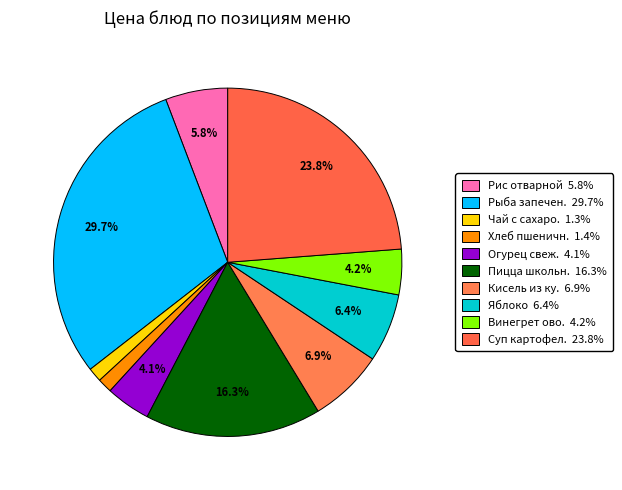

Count the number of slices in the pie.

10